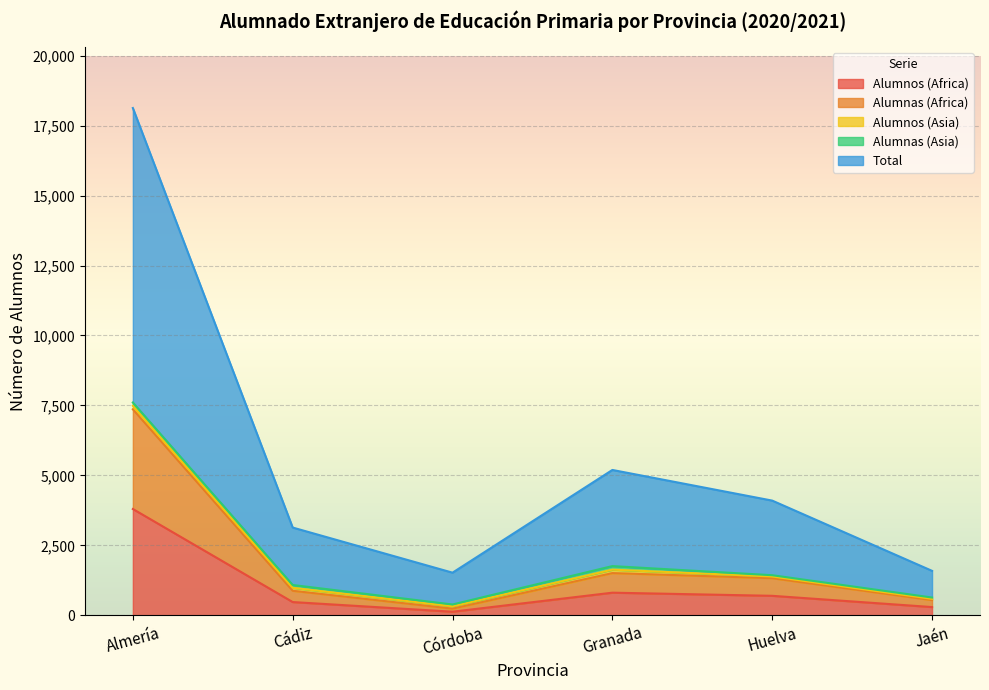

How many interior local peaks does the Alumnas (Africa) series have?

1